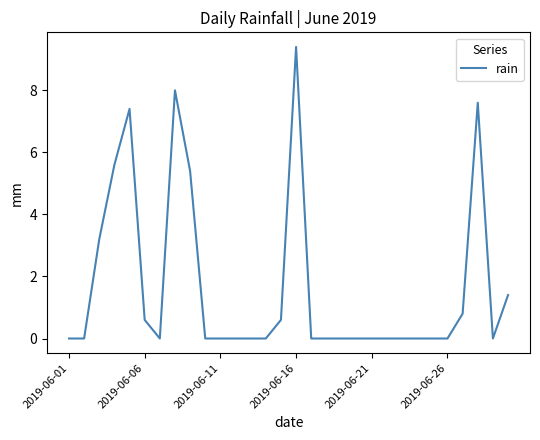

What is the difference between the maximum and minimum values?

9.4